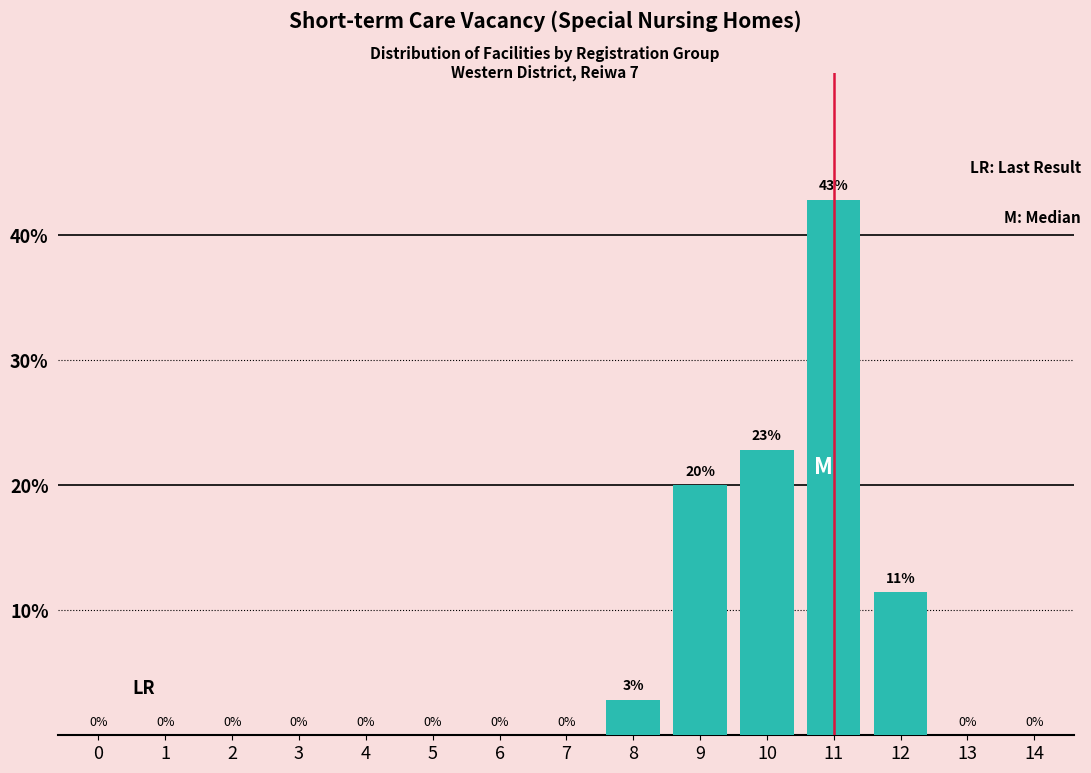

At which category does the chart reach its peak across all series?

11